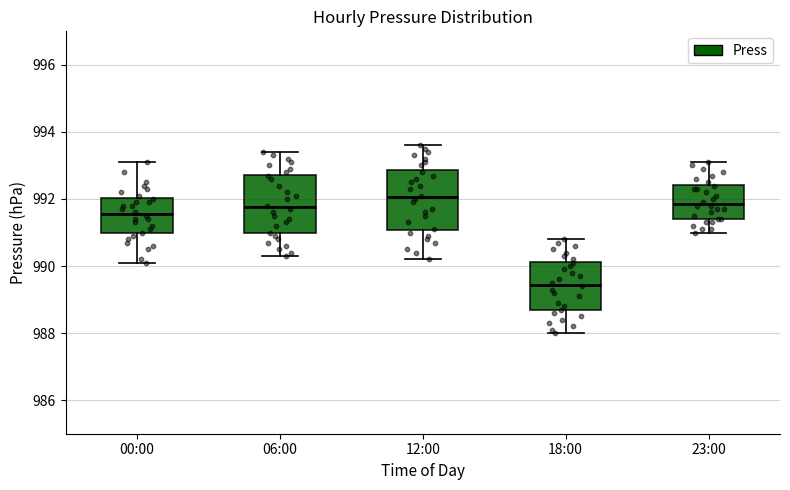

Where does the lower whisker of the box for 00:00 end on the y-axis? The values are not printed on the chart, so give them approximately, as read against the axis.

990.2